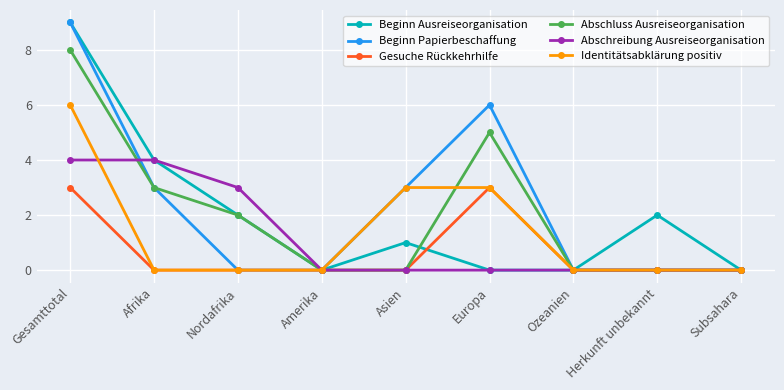

Which series has the largest total across all categories?

Beginn Papierbeschaffung